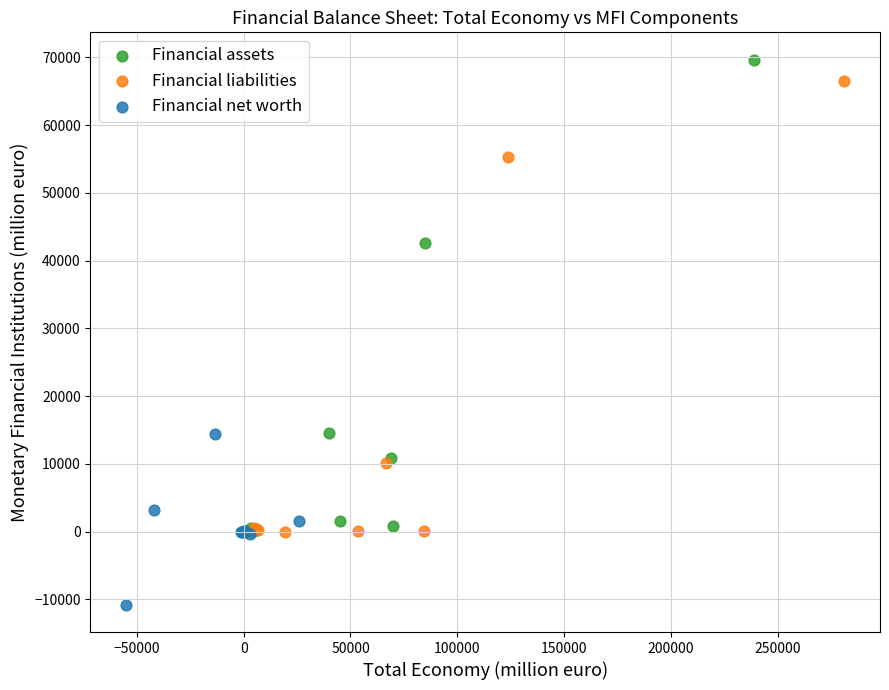

What are all the series names shown in the legend?

Financial assets, Financial liabilities, Financial net worth